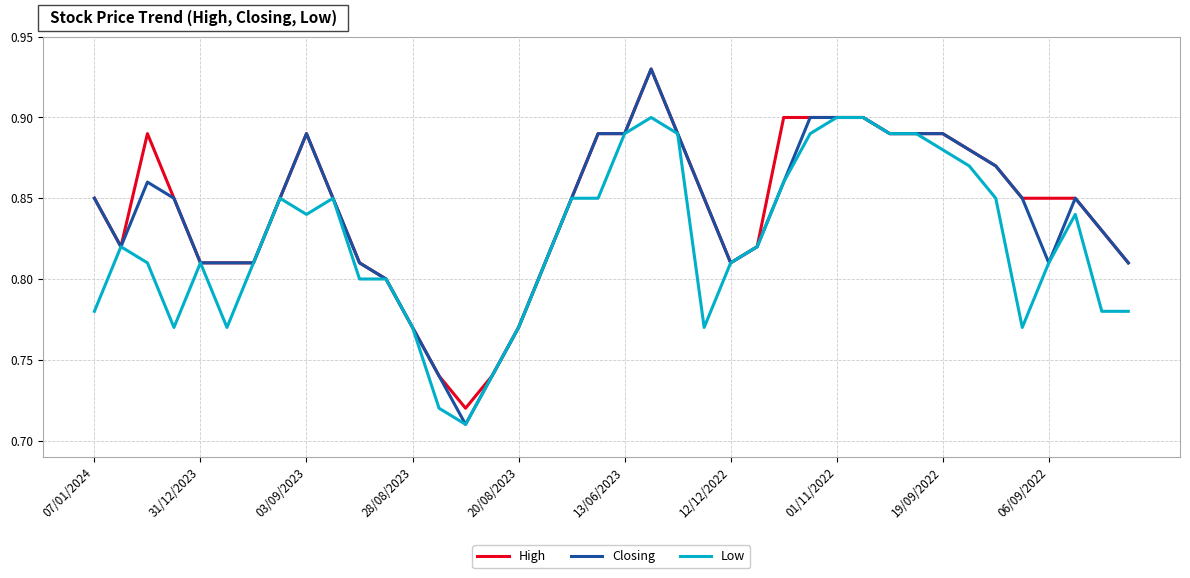

Which series has the largest range (max minus min)?

Closing